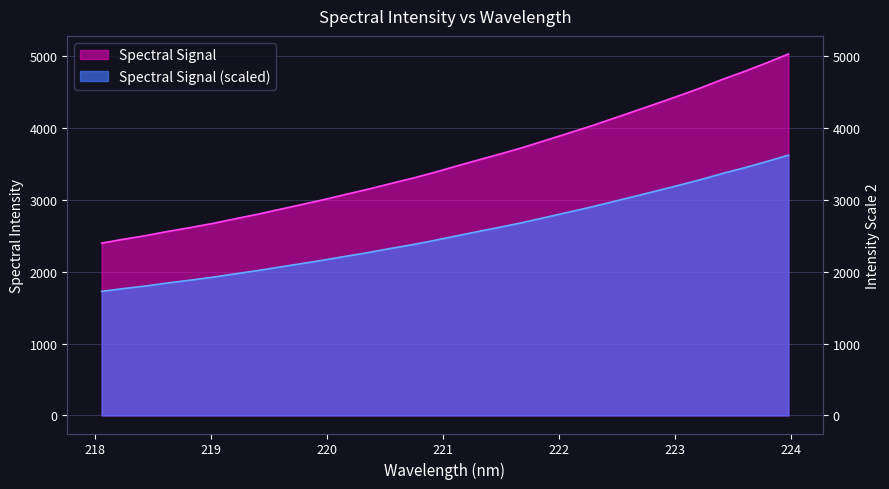

What is the label of the 25th point from the left?

222.6447